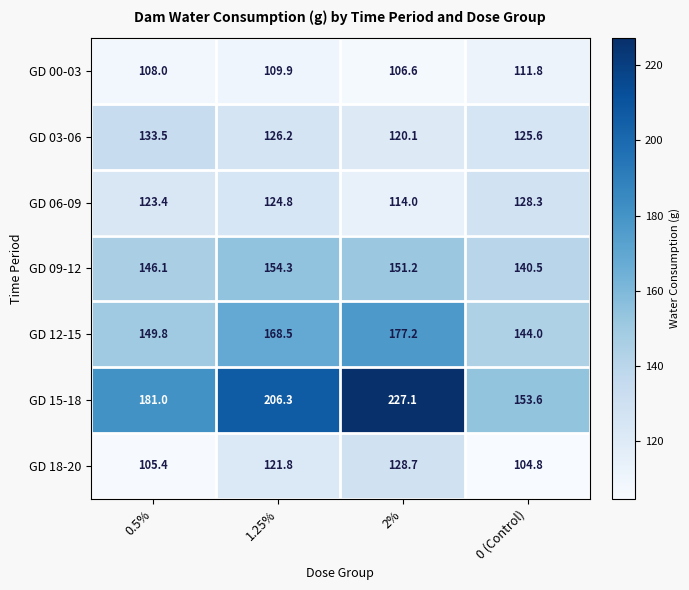

Which category has the highest value in the GD 00-03 series?

0 (Control)